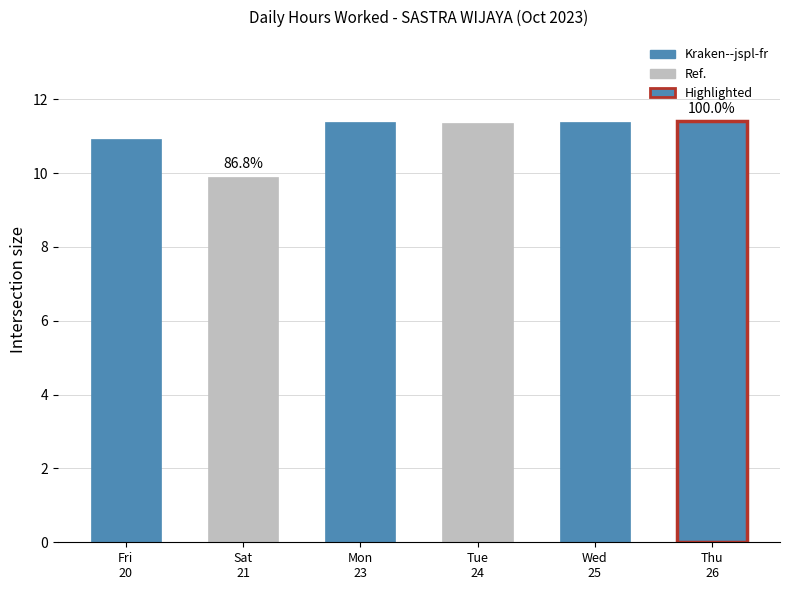

What is the smallest value displayed?

9.9